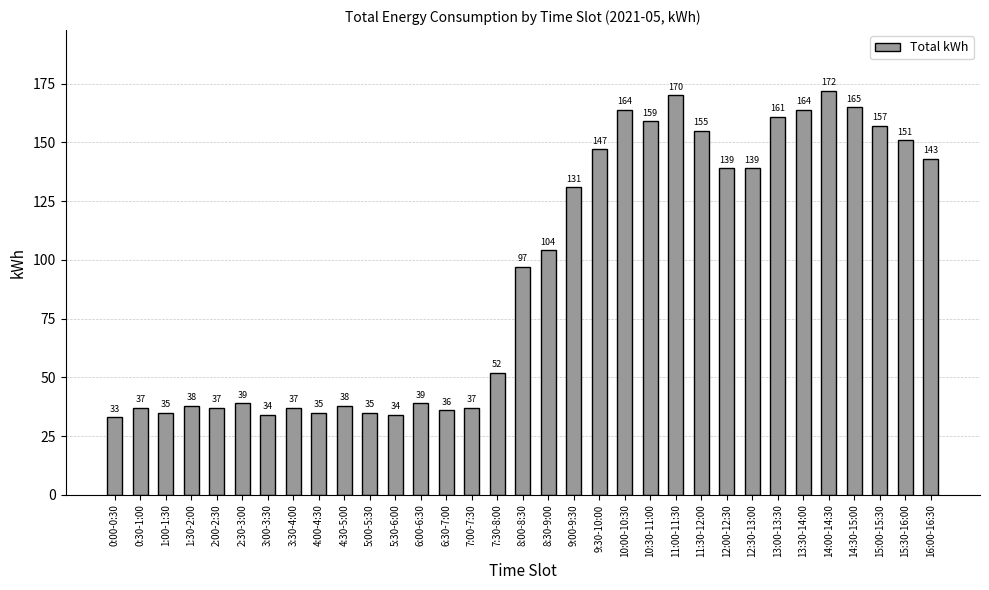

What is the value of the 11th bar from the left?

35